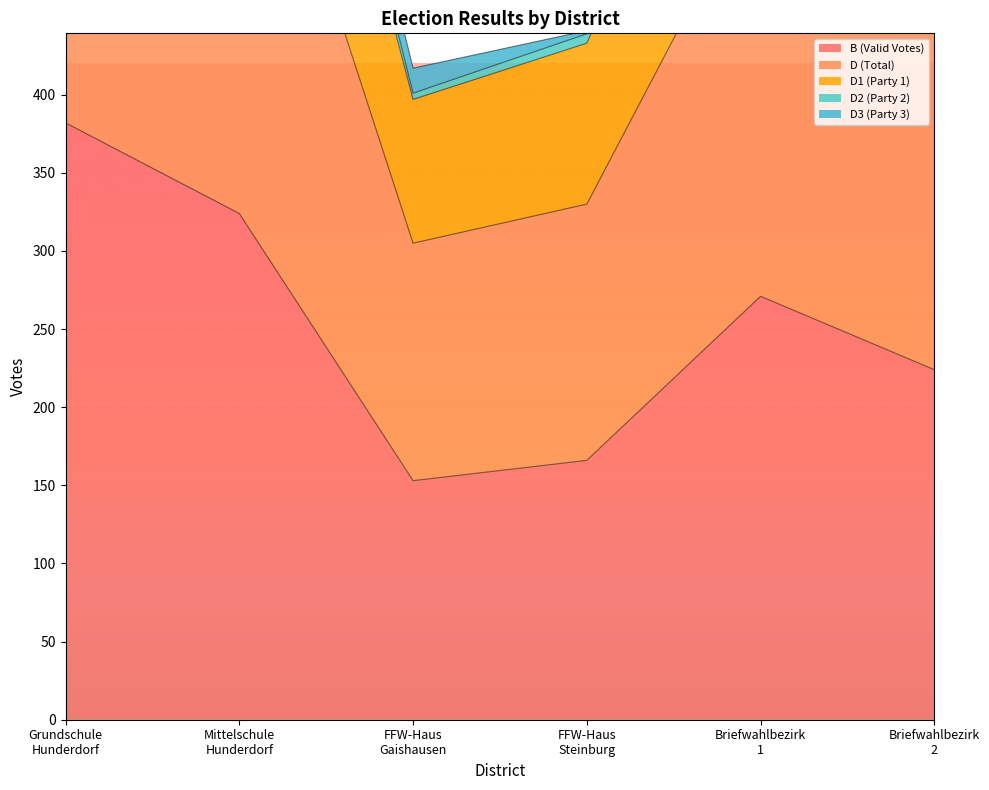

True or false: D1 (Party 1) and B (Valid Votes) intersect in this chart.

False